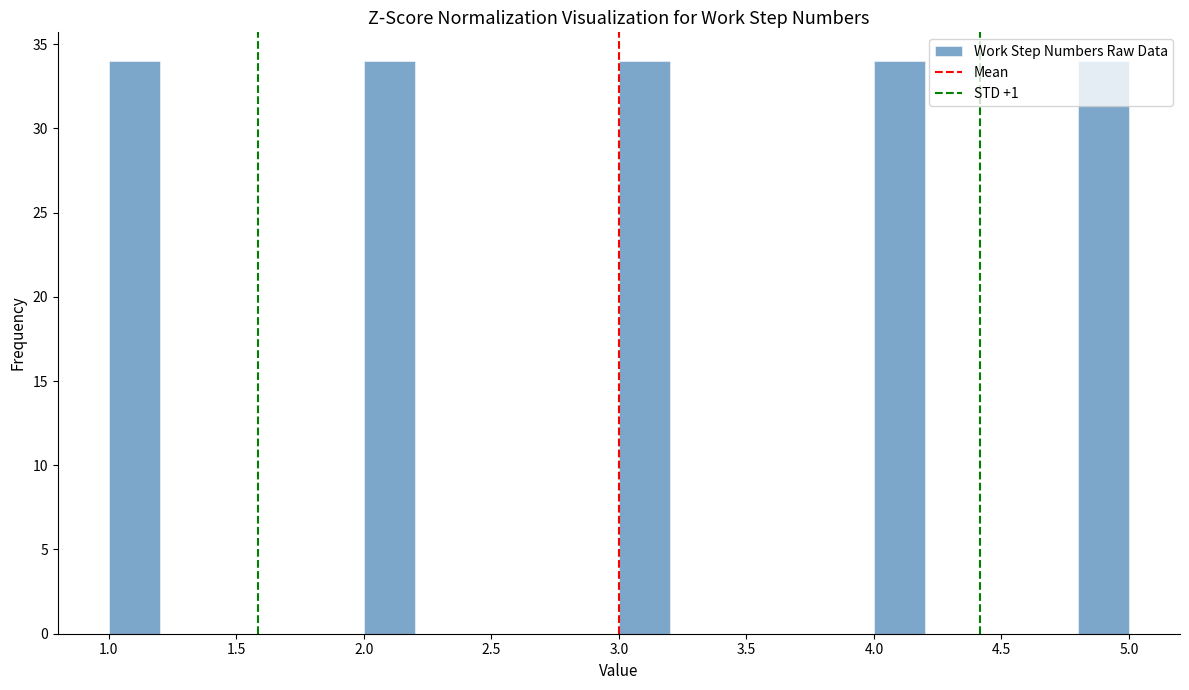

Reading left to right, transcribe this chart: for each bar, give the range it covers on the x-axis and its height. The values are not printed on the chart, so give them approximately, as read against the axis.

1.0 to 1.2: 34
1.2 to 1.4: 0
1.4 to 1.6: 0
1.6 to 1.8: 0
1.8 to 2.0: 0
2.0 to 2.2: 34
2.2 to 2.4: 0
2.4 to 2.6: 0
2.6 to 2.8: 0
2.8 to 3.0: 0
3.0 to 3.2: 34
3.2 to 3.4: 0
3.4 to 3.6: 0
3.6 to 3.8: 0
3.8 to 4.0: 0
4.0 to 4.2: 34
4.2 to 4.4: 0
4.4 to 4.6: 0
4.6 to 4.8: 0
4.8 to 5.0: 34